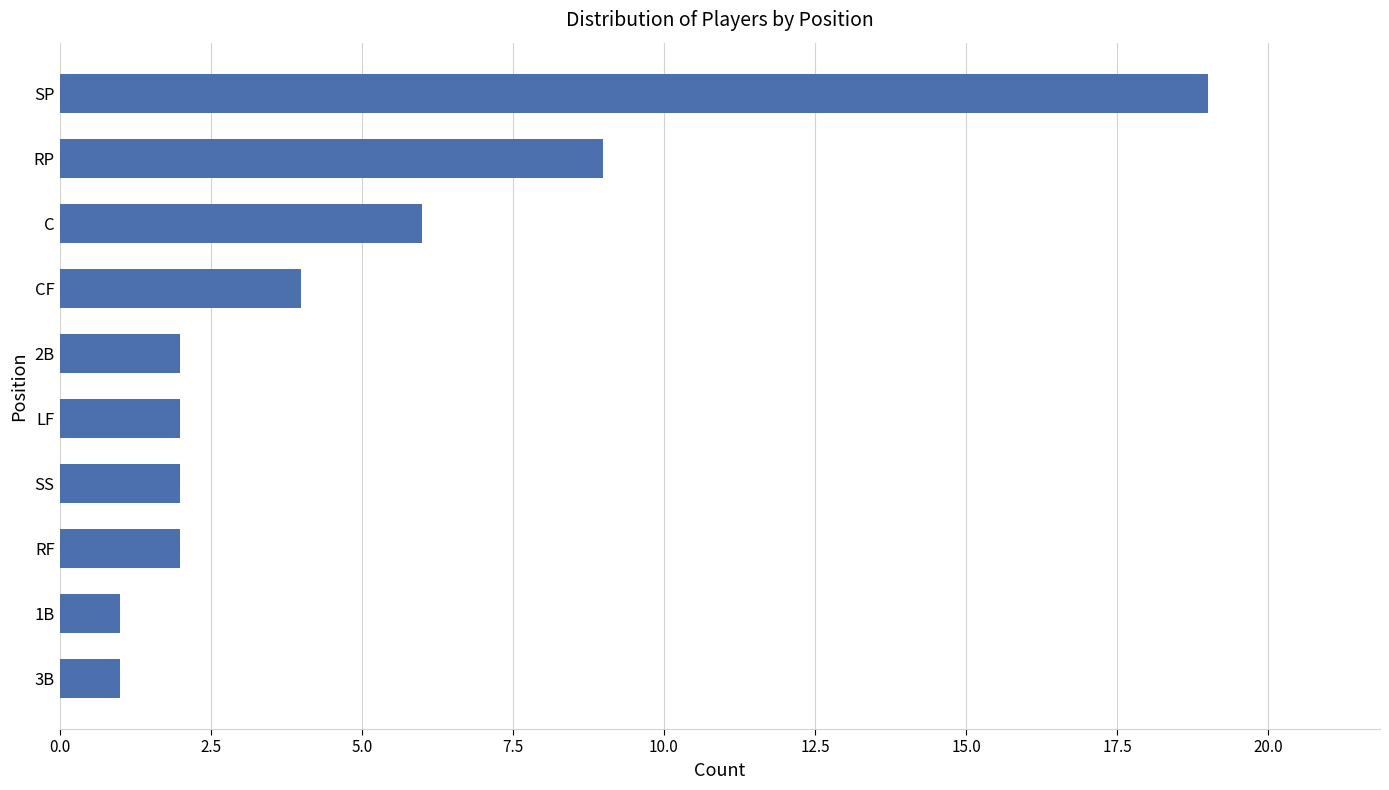

What is the maximum value shown in the chart?

19